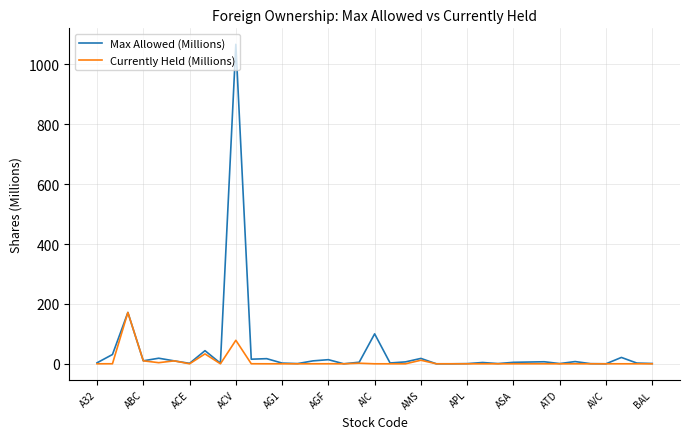

List the series in order of their peak value, lowest first.

Currently Held (Millions), Max Allowed (Millions)